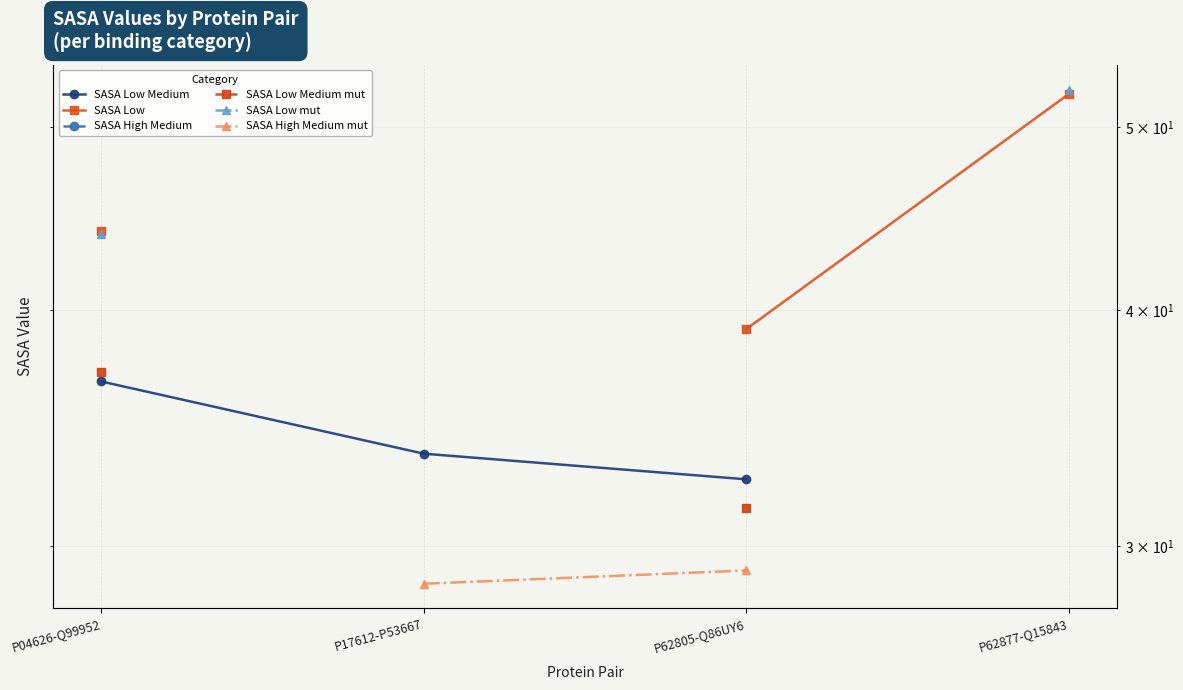

True or false: SASA High Medium and SASA Low Medium mut cross at least once.

False